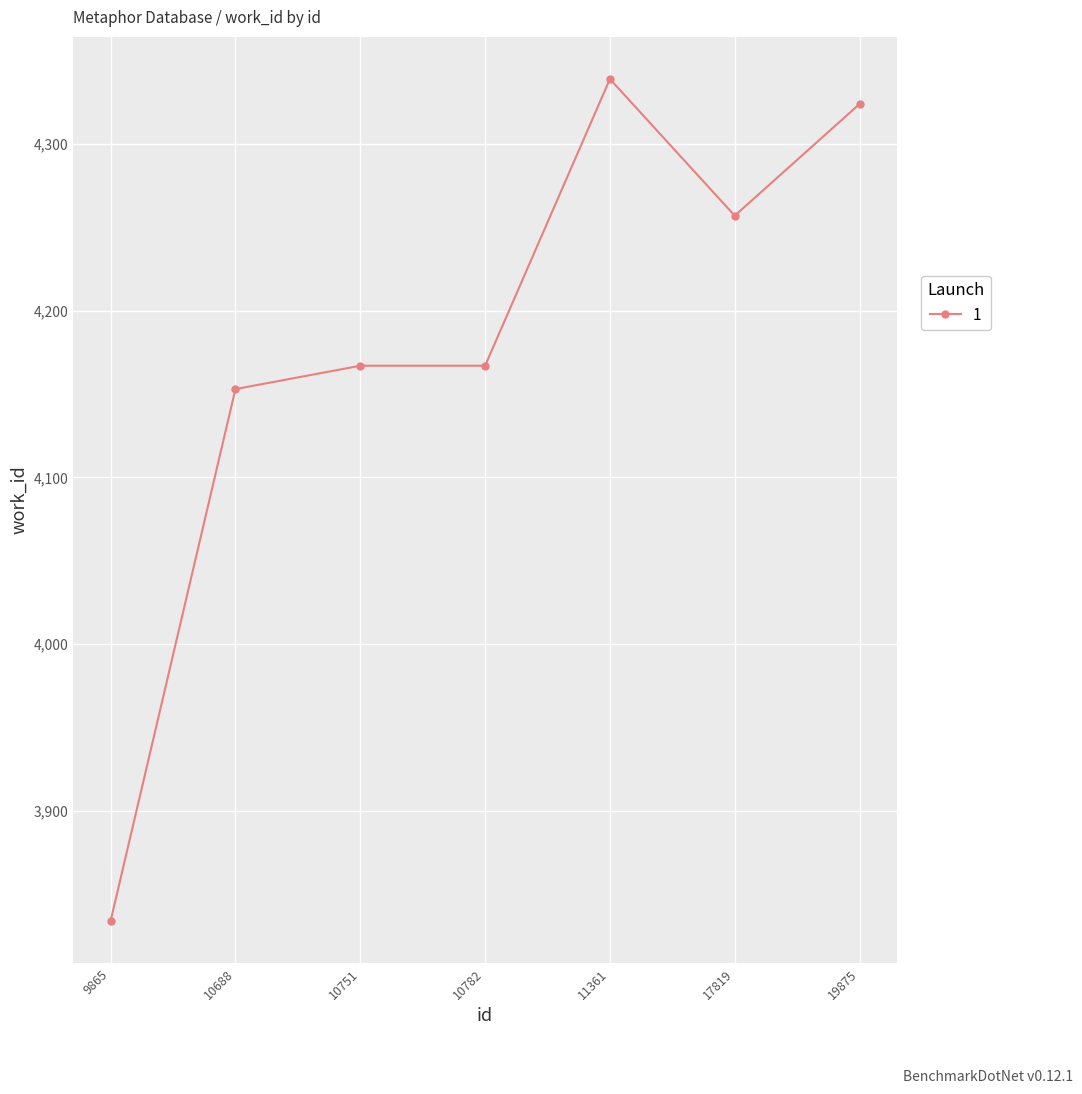

Which has a higher value, 10688 or 17819?

17819